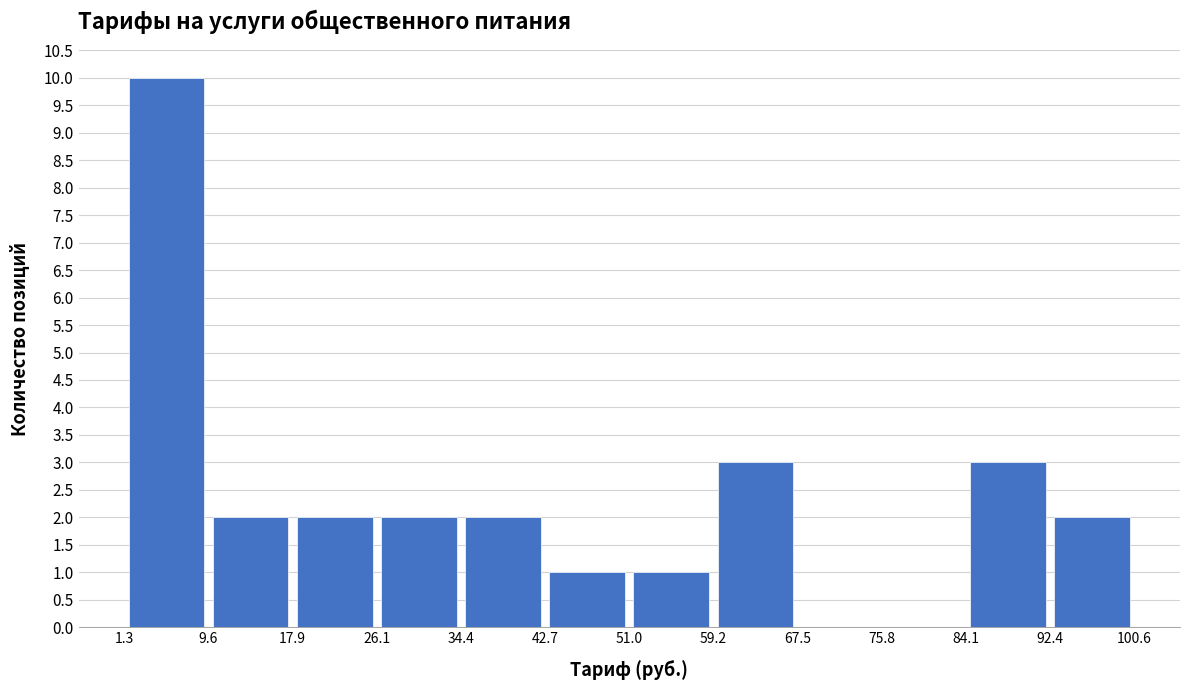

How tall is the bar that spans 9.6 to 17.9 on the x-axis? The values are not printed on the chart, so give them approximately, as read against the axis.

2